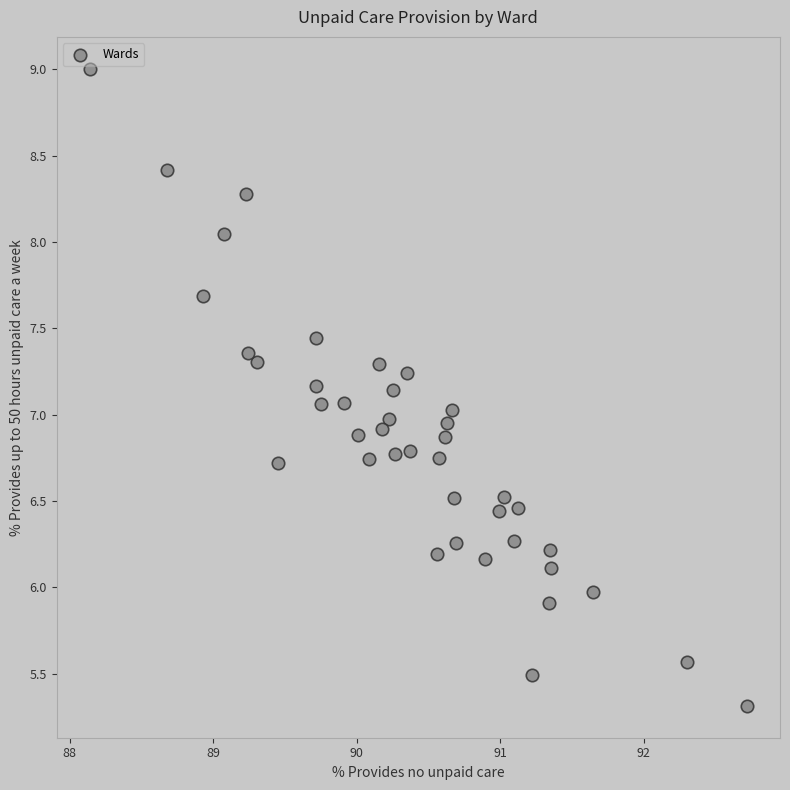

What is the range of X values (max minus min)?

4.6